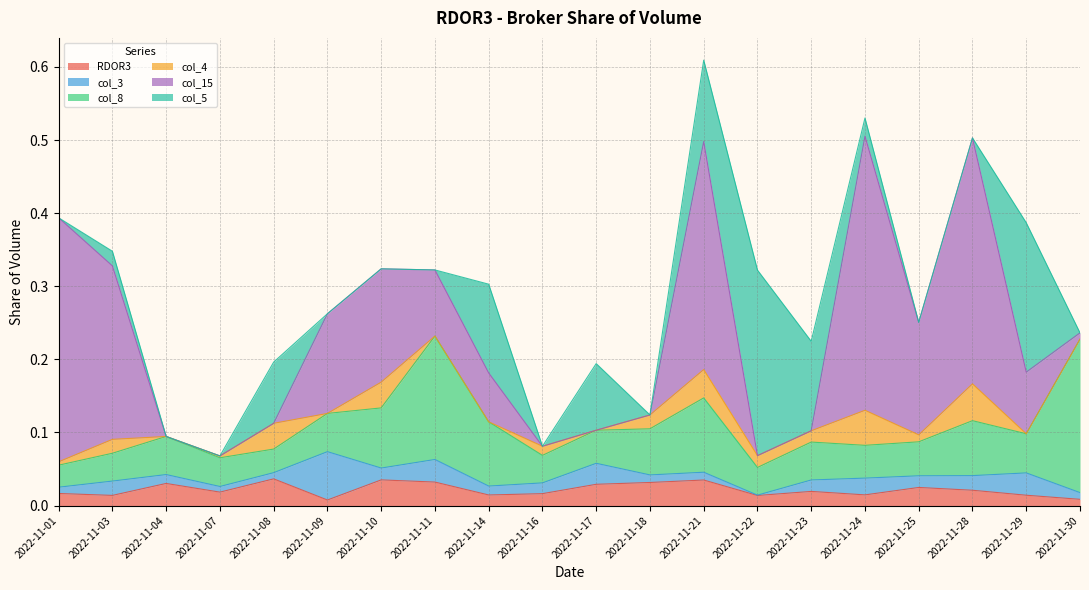

Which series has the largest total across all categories?

col_15